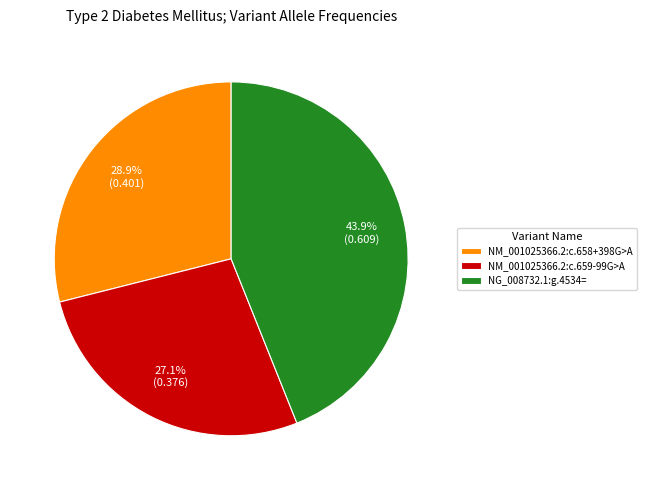

Does NM_001025366.2:c.658+398G>A account for over 50% of the chart?

No